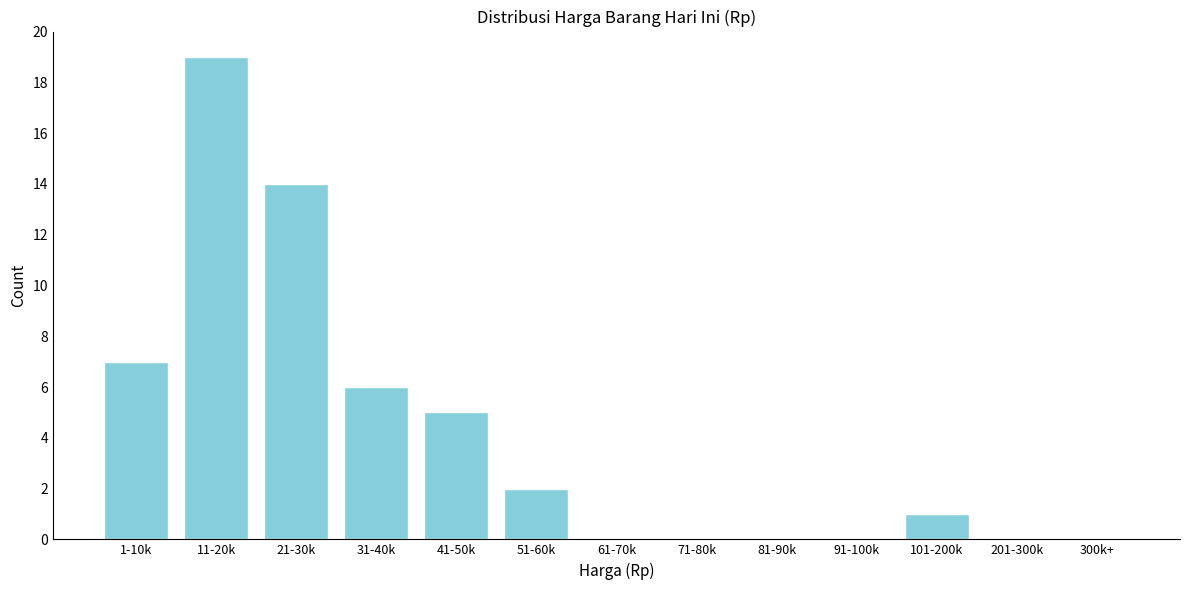

Reading right to left, transcribe all the data shown in this chart.

300k+=0	201-300k=0	101-200k=1	91-100k=0	81-90k=0	71-80k=0	61-70k=0	51-60k=2	41-50k=5	31-40k=6	21-30k=14	11-20k=19	1-10k=7